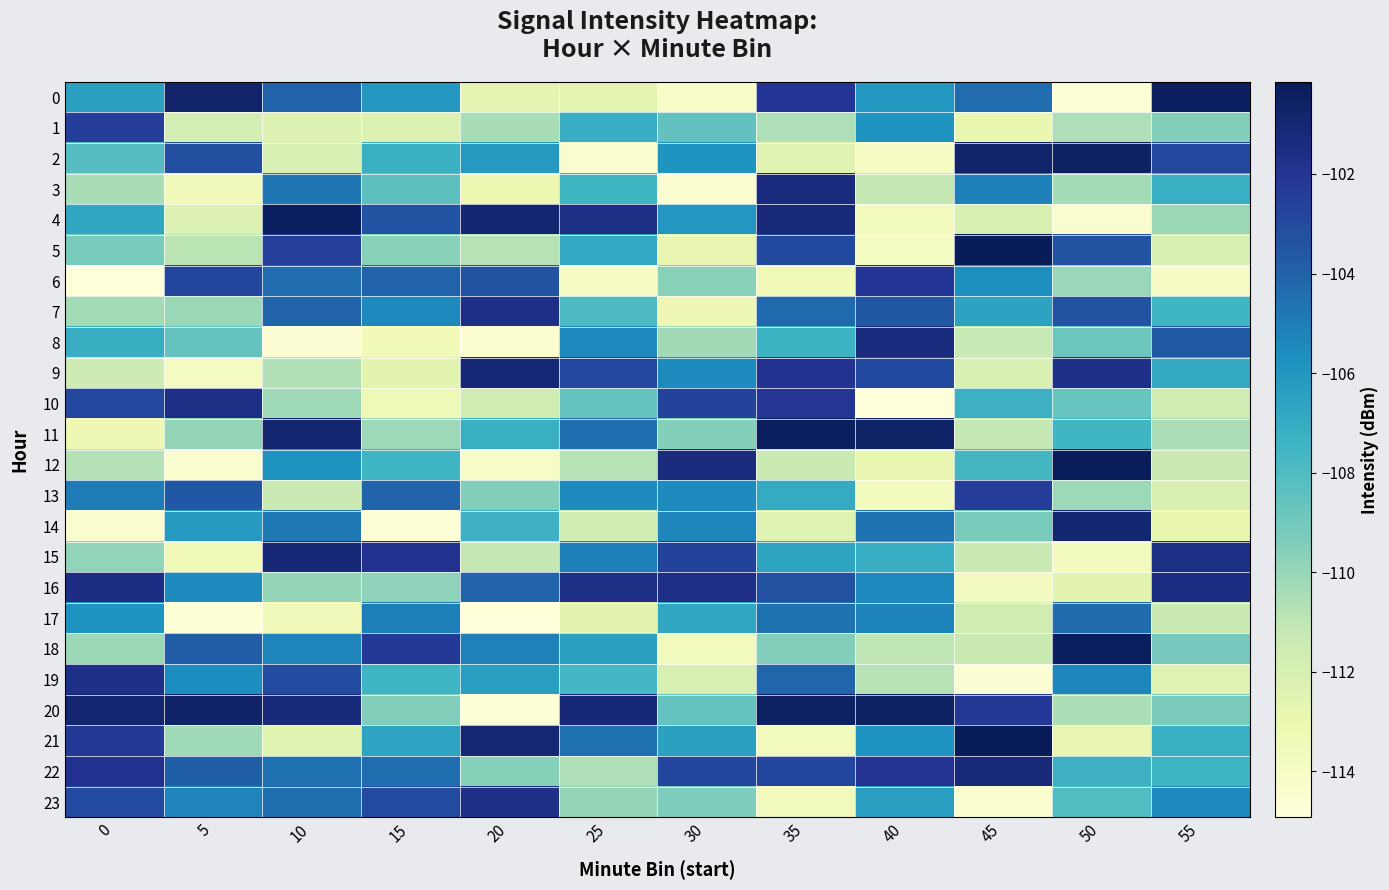

At 35, list the series in order from largest to smallest.

11, 20, 4, 3, 9, 0, 10, 22, 5, 16, 19, 7, 17, 15, 13, 8, 18, 1, 12, 14, 2, 6, 21, 23